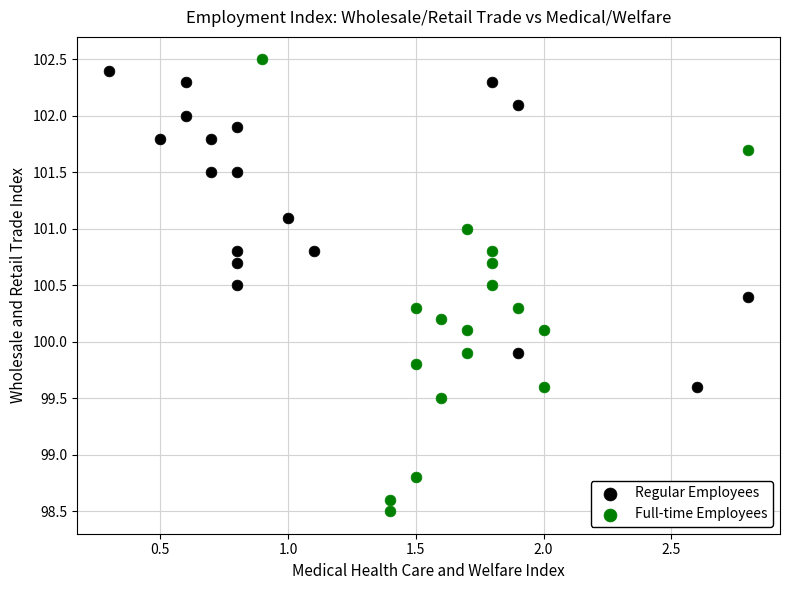

Which series contains the lowest Y value?

Full-time Employees